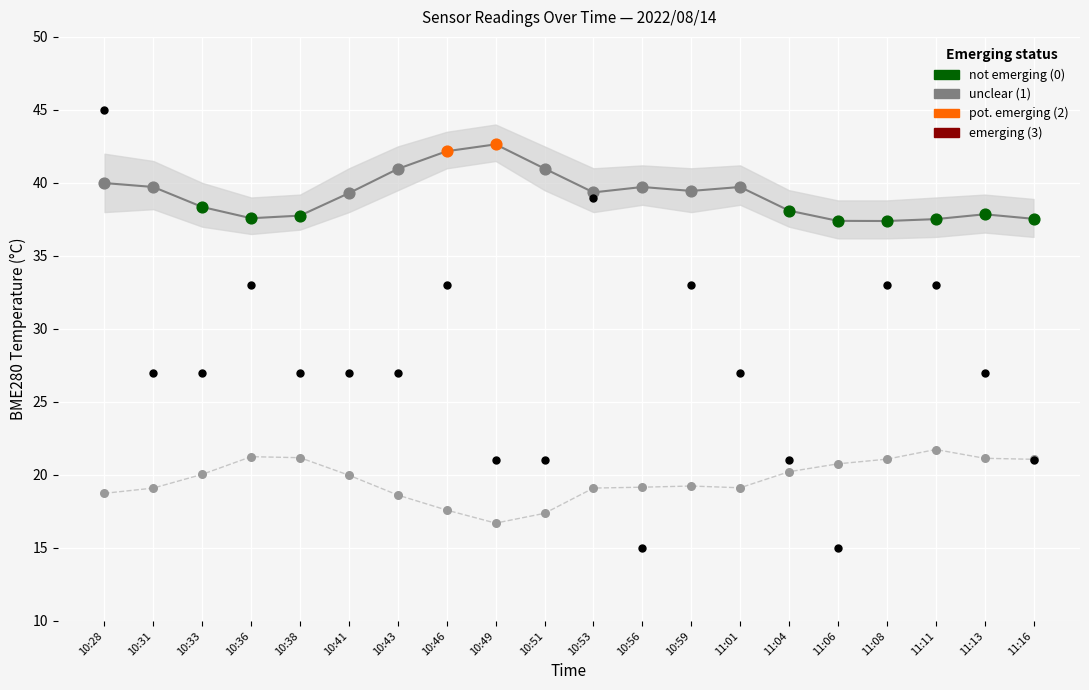

At which category is the sum across all series the highest?

10:28